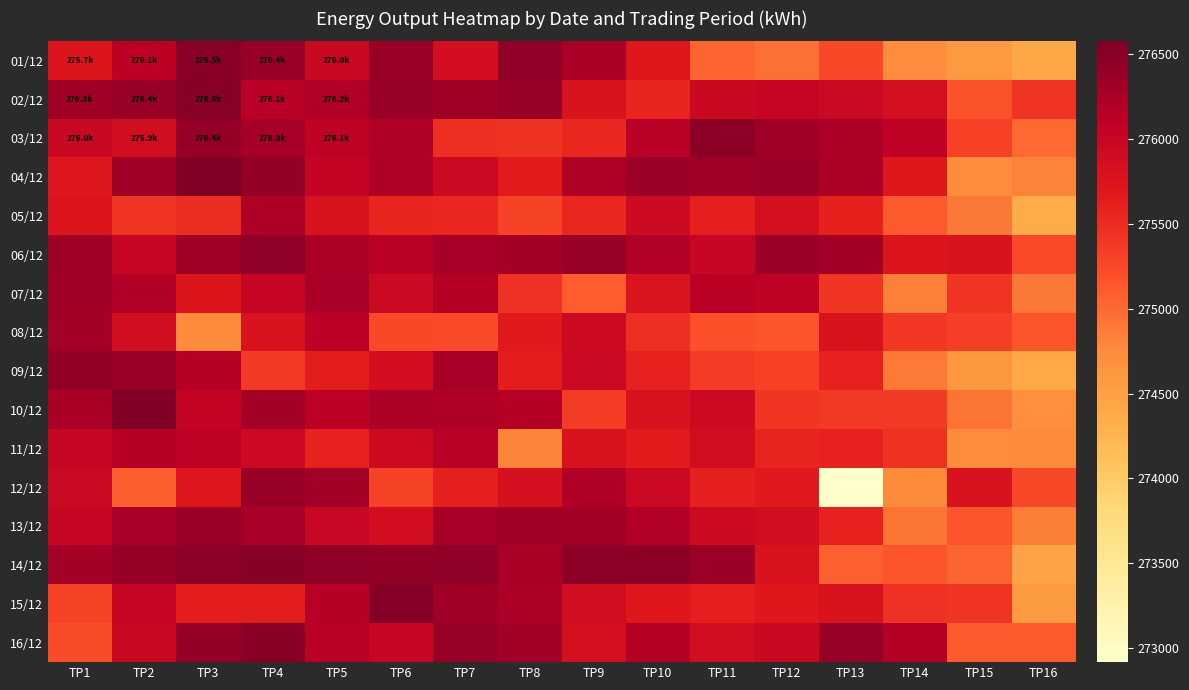

Rank the series at TP16 from highest to lowest value.

02/12, 12/12, 06/12, 08/12, 16/12, 03/12, 07/12, 13/12, 04/12, 11/12, 10/12, 15/12, 14/12, 01/12, 09/12, 05/12